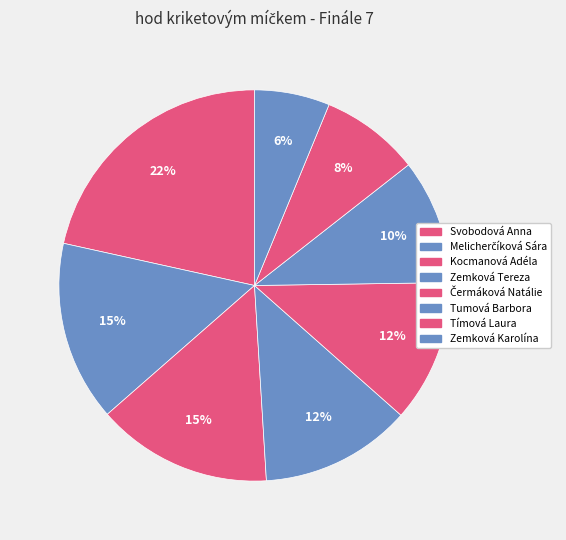

What percentage is NOT represented by Melicherčíková Sára?

85.1%